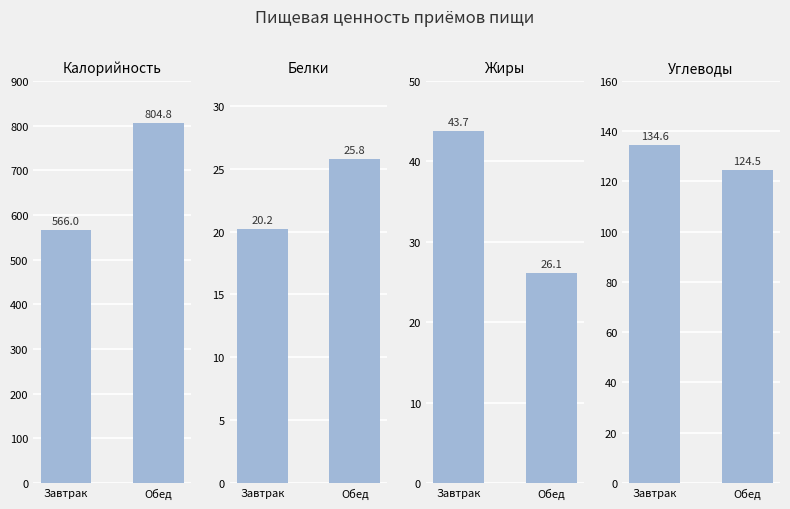

Is it true that Жиры equals 26.1 at Обед?

True